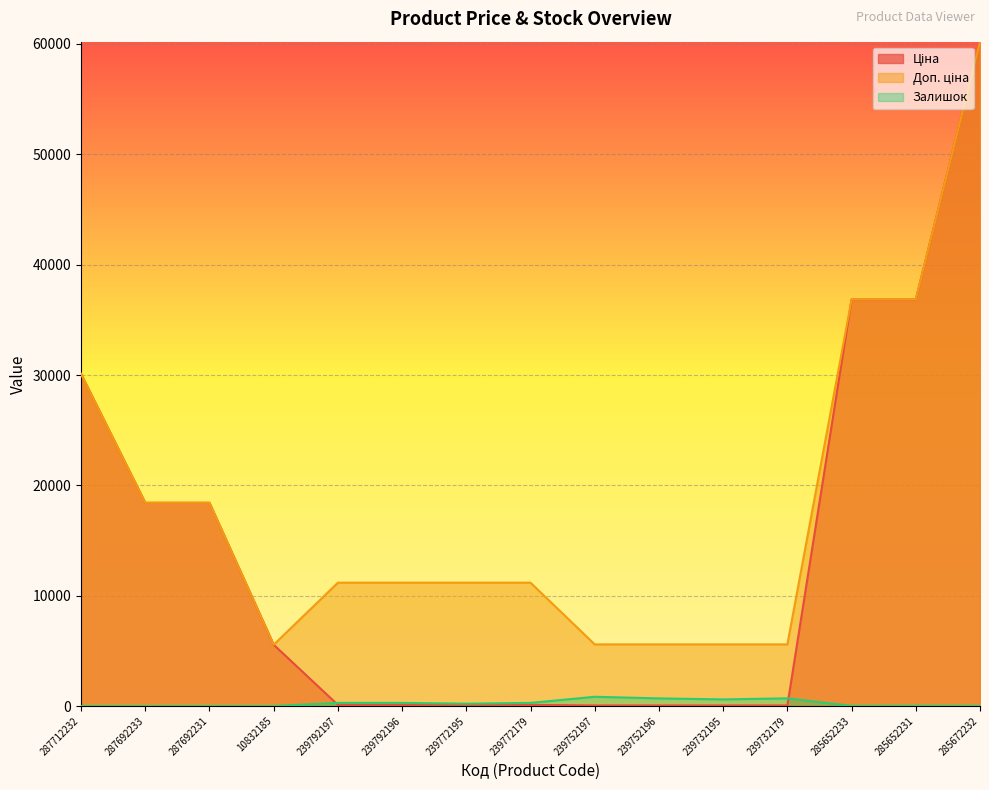

How many data points does each series have?

15